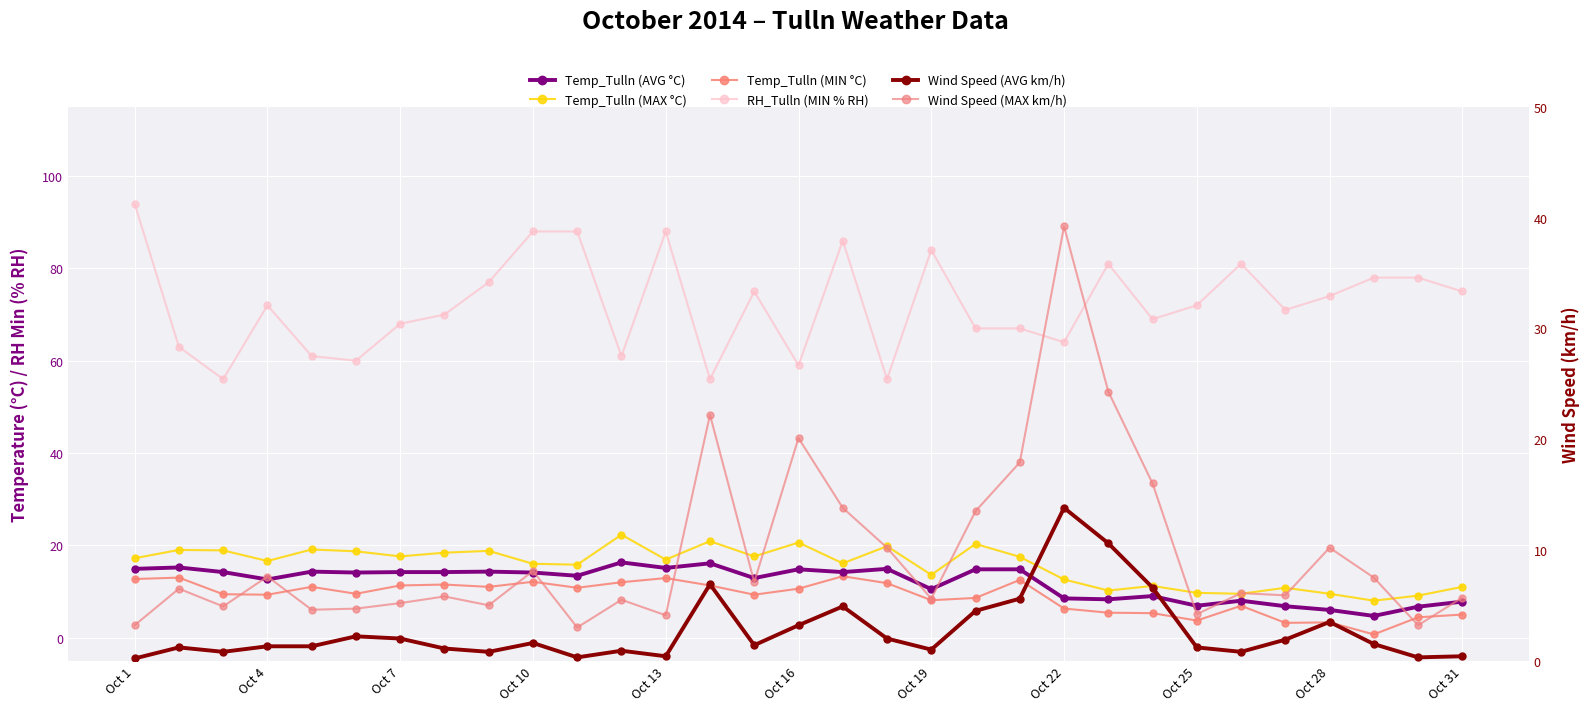

How many interior local peaks does the Temp_Tulln (MAX °C) series have?

10